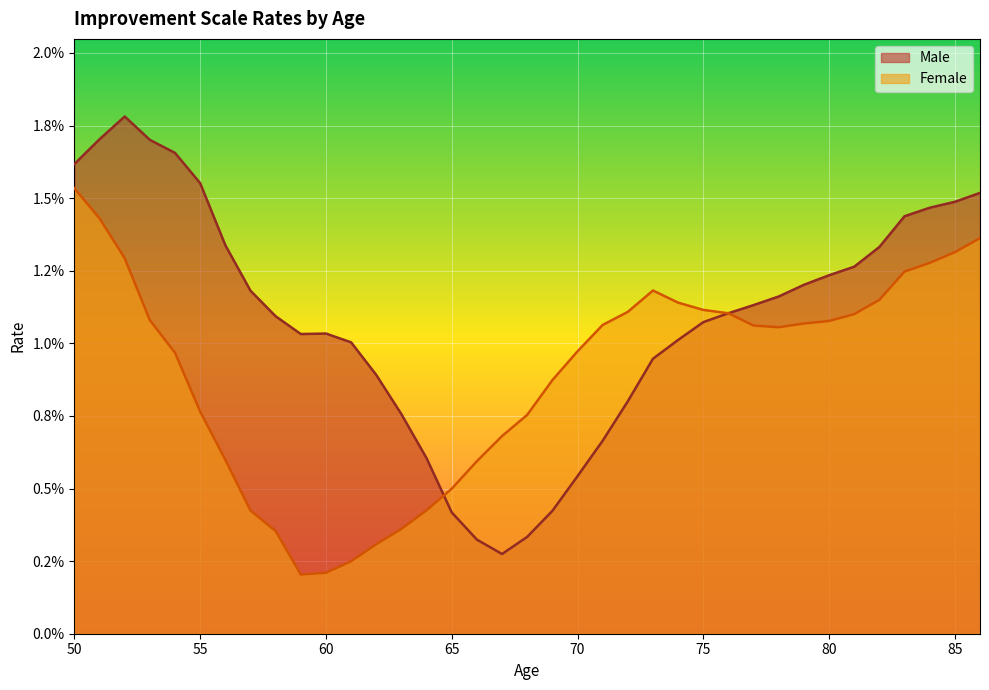

Between which two adjacent categories do Female and Male first intersect?

64 and 65